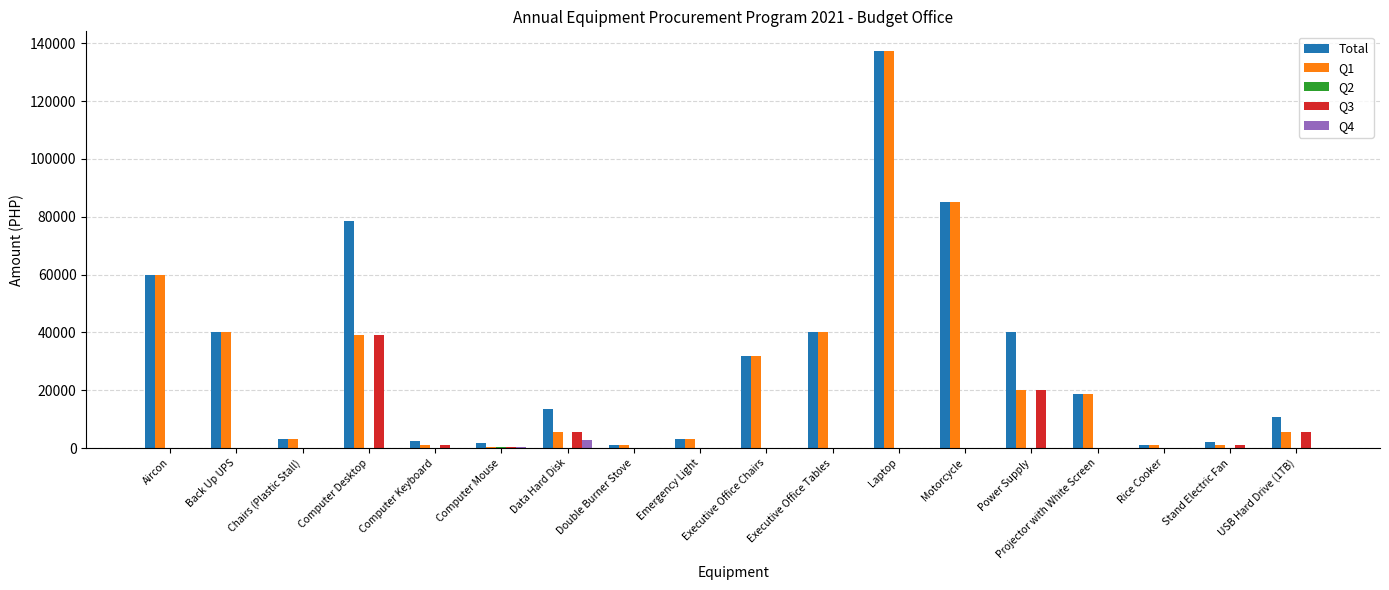

What is the difference between the Q1 values at Data Hard Disk and Chairs (Plastic Stall)?

2298.4